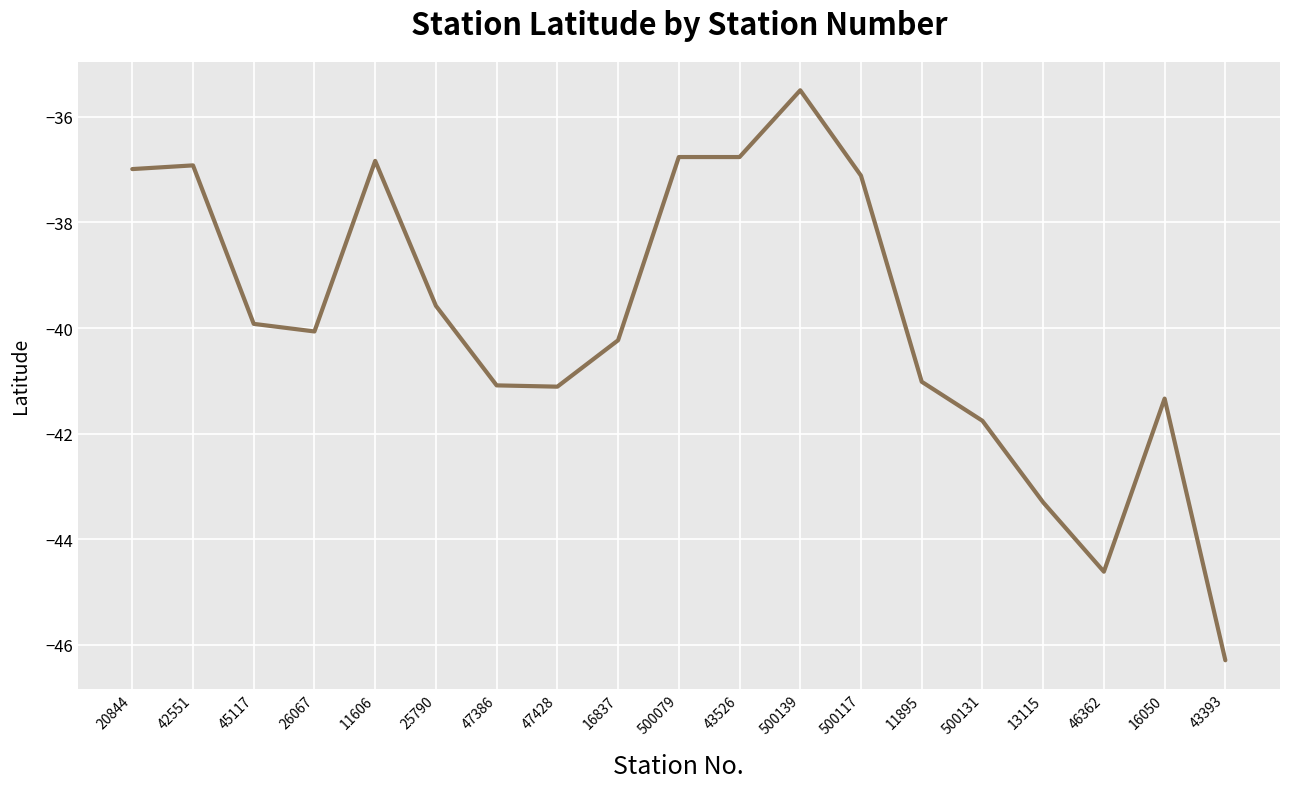

Does the chart have visible grid lines?

Yes